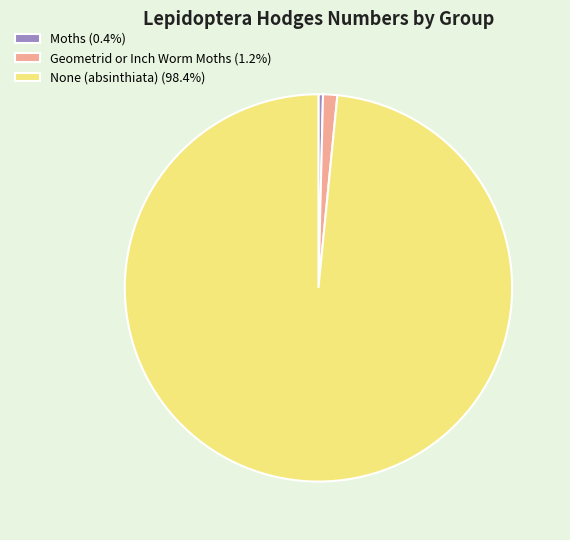

Is None (absinthiata) (98.4%) the majority of the pie?

Yes